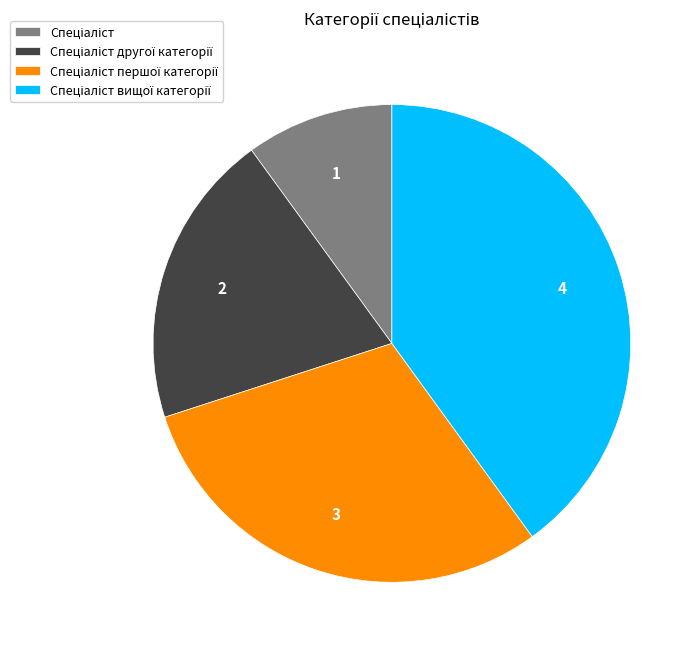

Is there any slice that represents more than half of the pie?

No